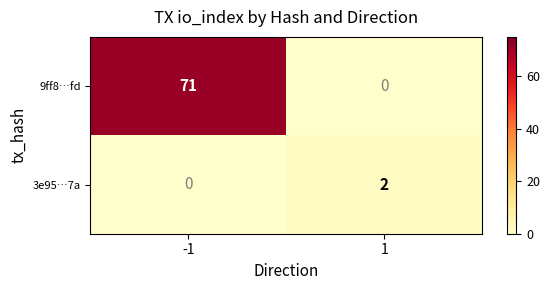

Reading left to right, what are all the values shown in this chart?

9ff8…fd: -1=71	1=0
3e95…7a: -1=0	1=2